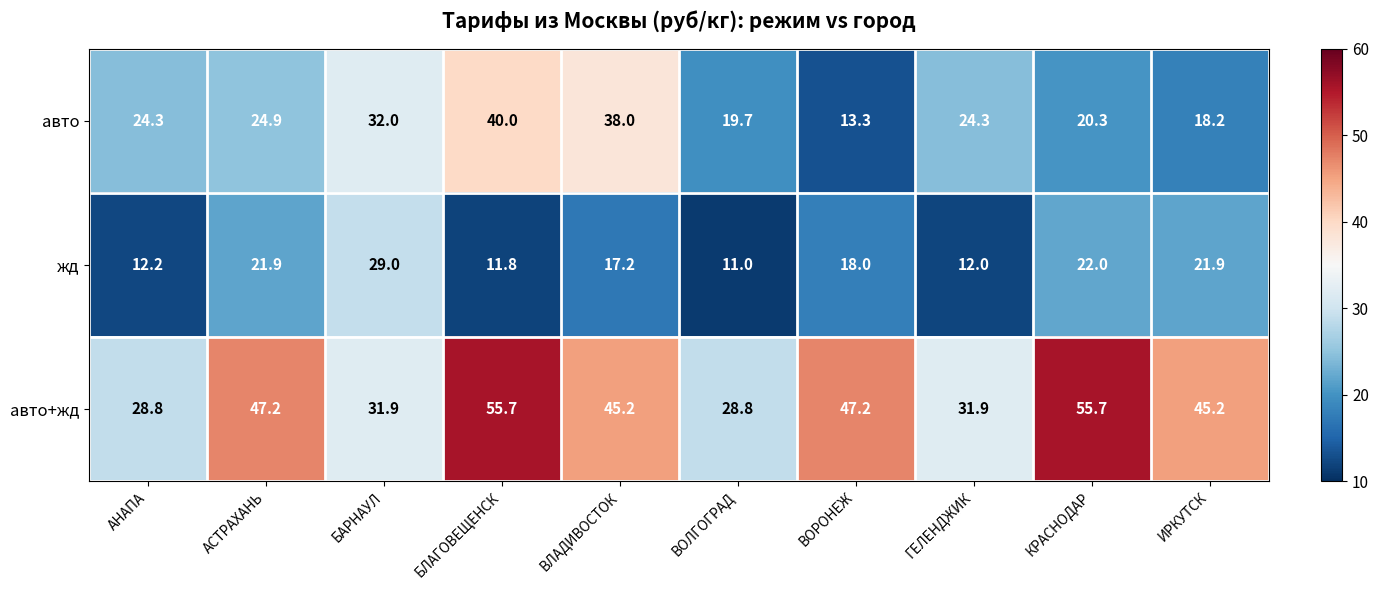

What is the sum of all жд values?

177.0